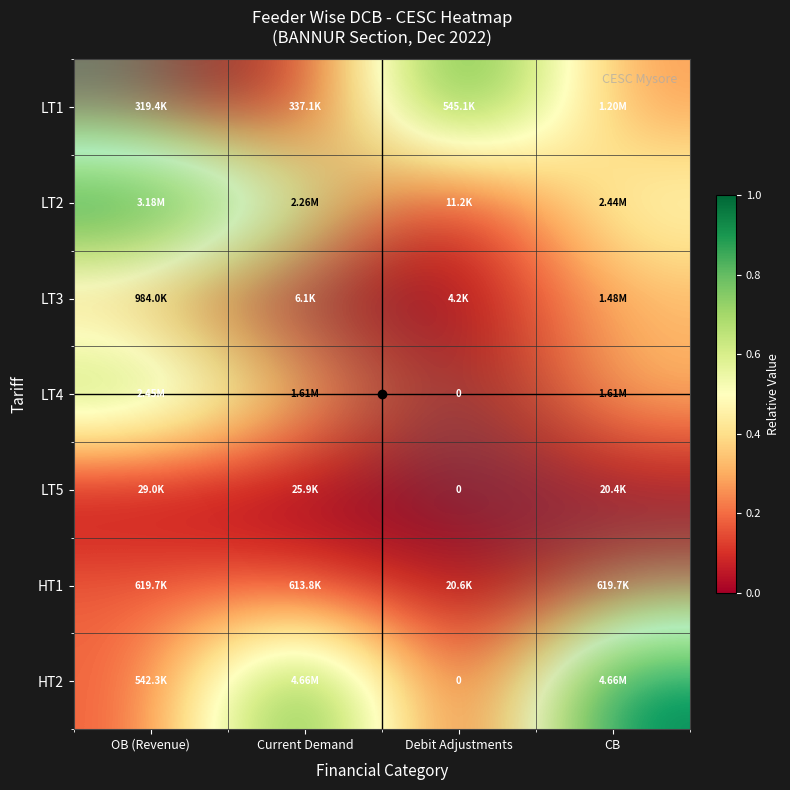

Is it true that LT4 equals 1.3 at OB (Revenue)?

False